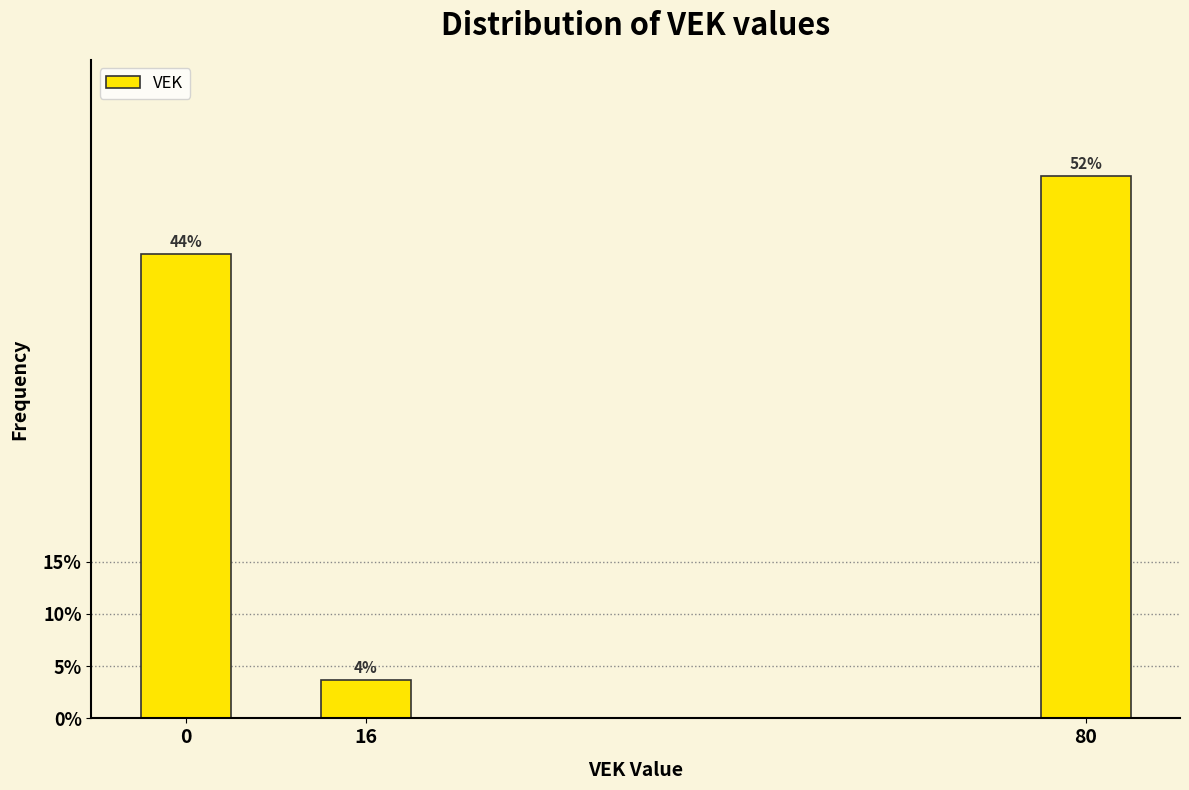

Does the chart contain any negative values?

No